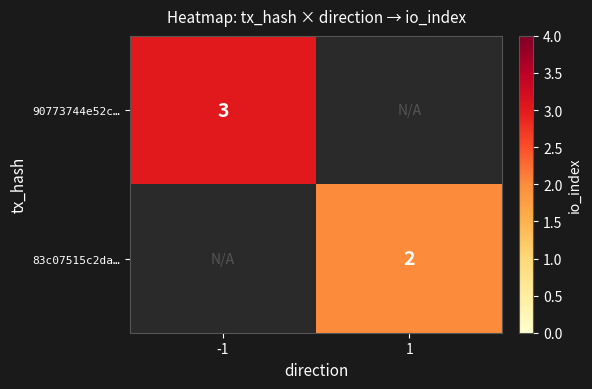

Is it true that 83c07515c2da… equals 2 at 1?

True